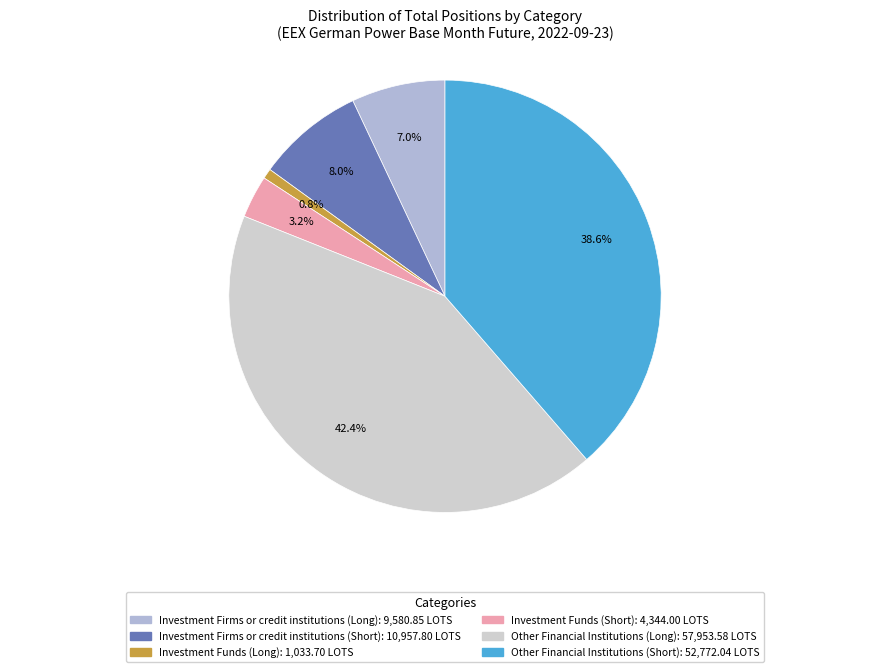

The Investment Funds (Short) slice represents 3% of the pie. True or false?

True